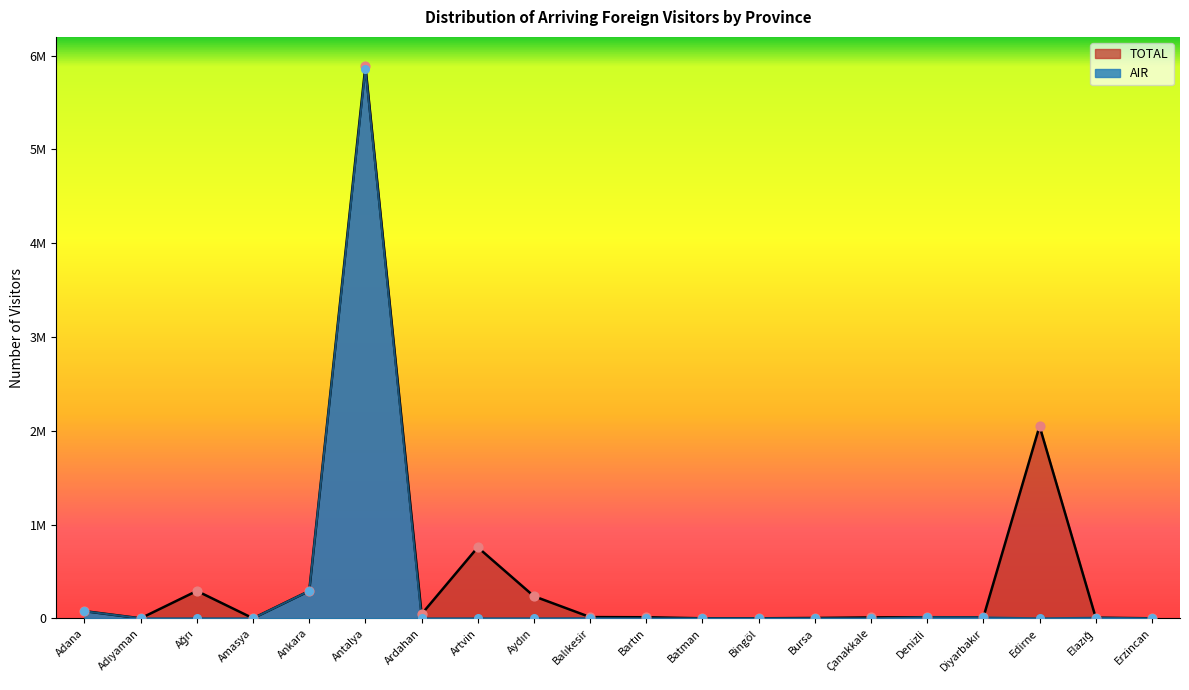

At which category is the sum across all series the highest?

Antalya